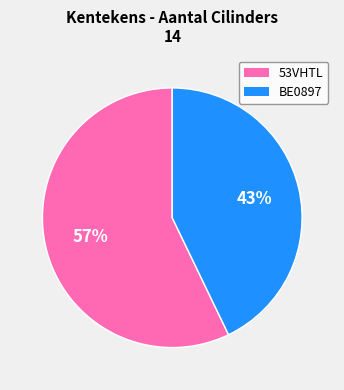

To the nearest percent, what portion does 53VHTL represent?

57%